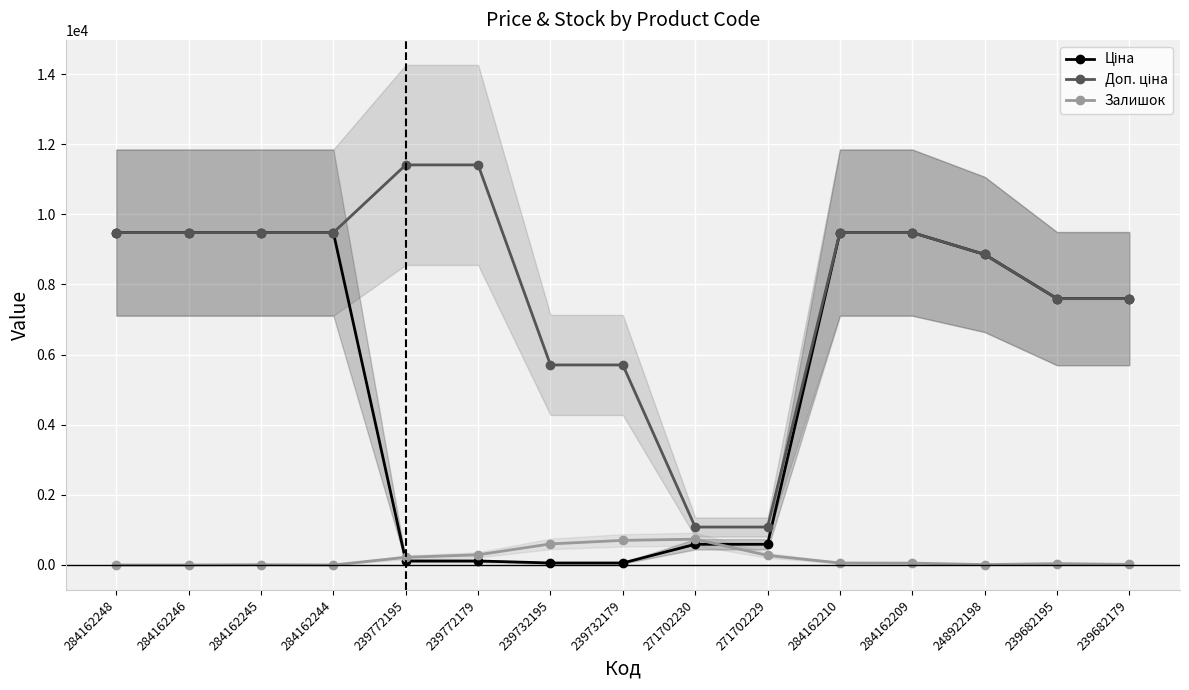

At 239682179, list the series in order from largest to smallest.

Ціна, Доп. ціна, Залишок